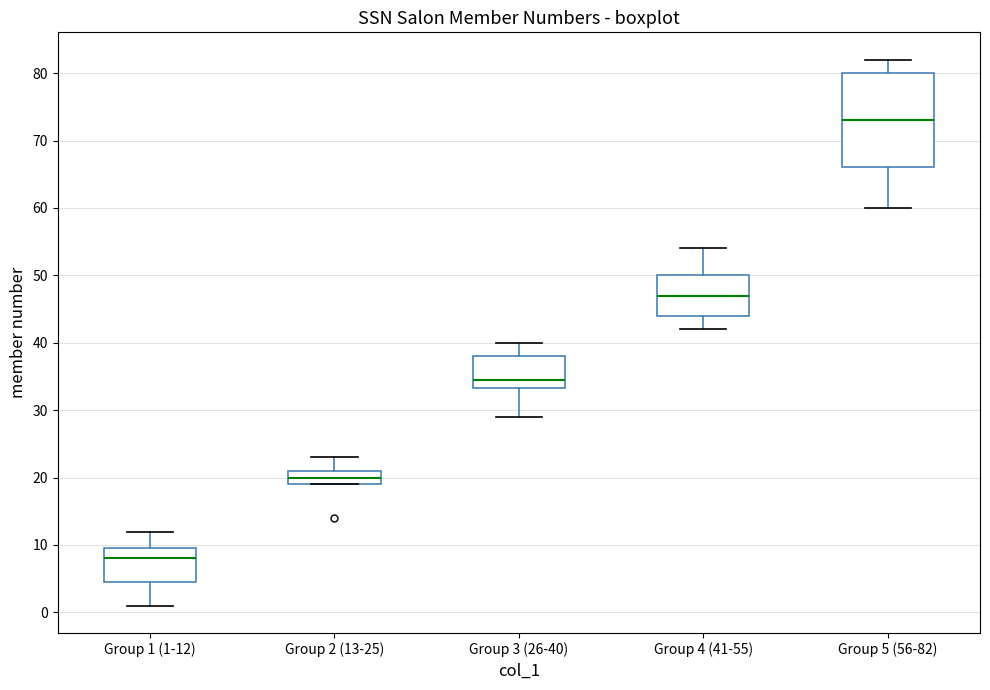

Reading left to right, transcribe this box plot: for each box, give where its median line is, the range the box spans, and where its two whiskers end, as read against the y-axis. The values are not printed on the chart, so give them approximately, as read against the axis.

Group 1 (1-12): median 8, box 5 to 10, whiskers 1 to 12
Group 2 (13-25): median 20, box 19 to 21, whiskers 19 to 23
Group 3 (26-40): median 35, box 33 to 38, whiskers 29 to 40
Group 4 (41-55): median 47, box 44 to 50, whiskers 42 to 54
Group 5 (56-82): median 73, box 66 to 80, whiskers 60 to 82